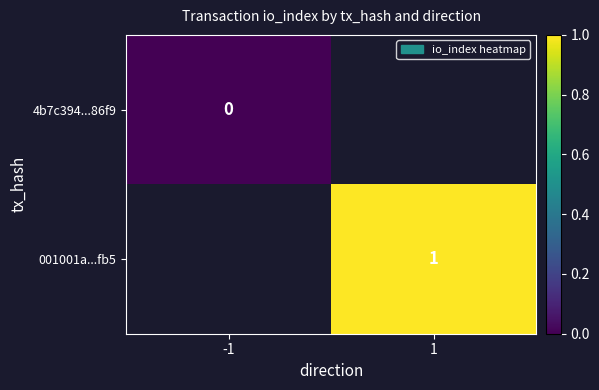

List the labels in order of 001001a...fb5 value, smallest first.

-1, 1